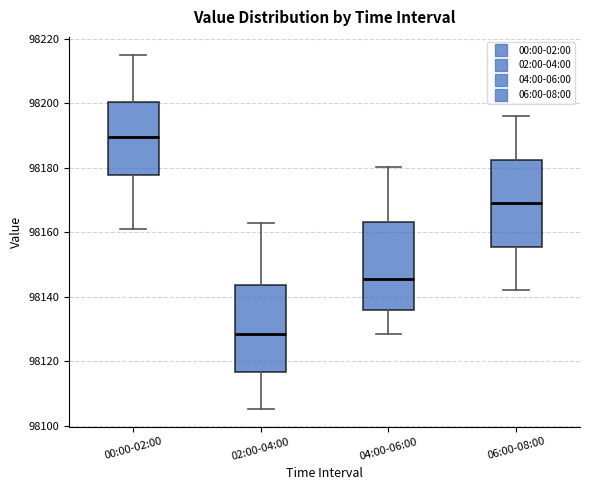

Which box's median line is the highest?

00:00-02:00